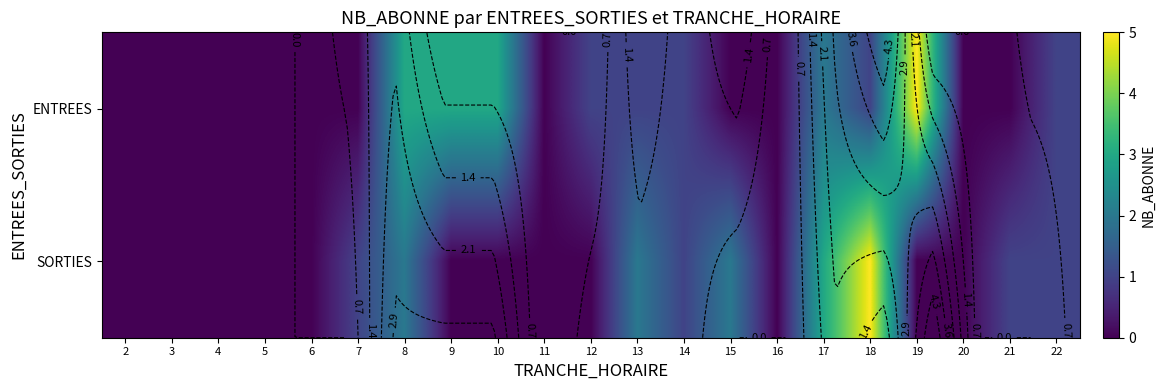

Rank the series by their average value, from lowest to highest.

SORTIES, ENTREES